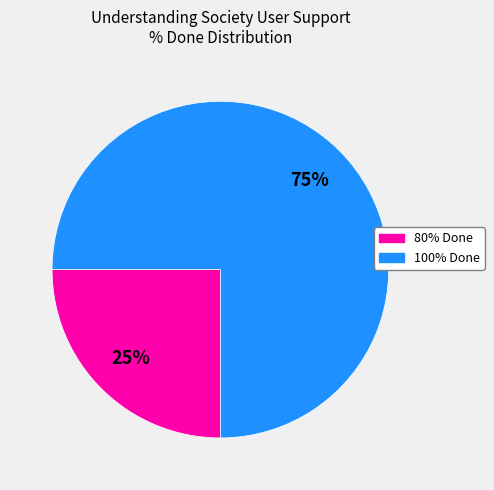

Is there any slice that represents more than half of the pie?

Yes